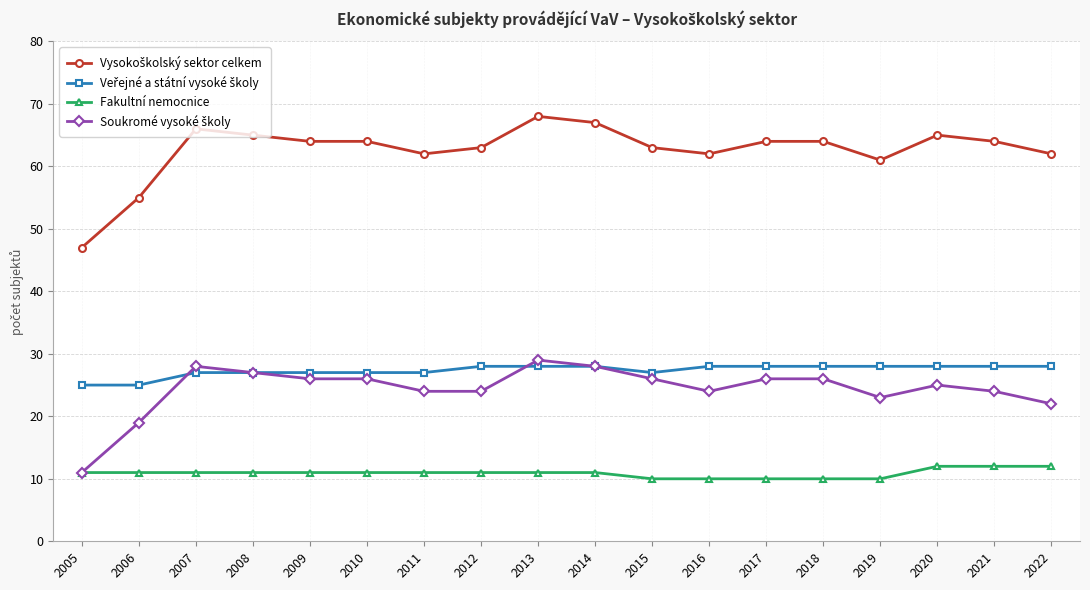

What is the total value across all series at 2012?

126